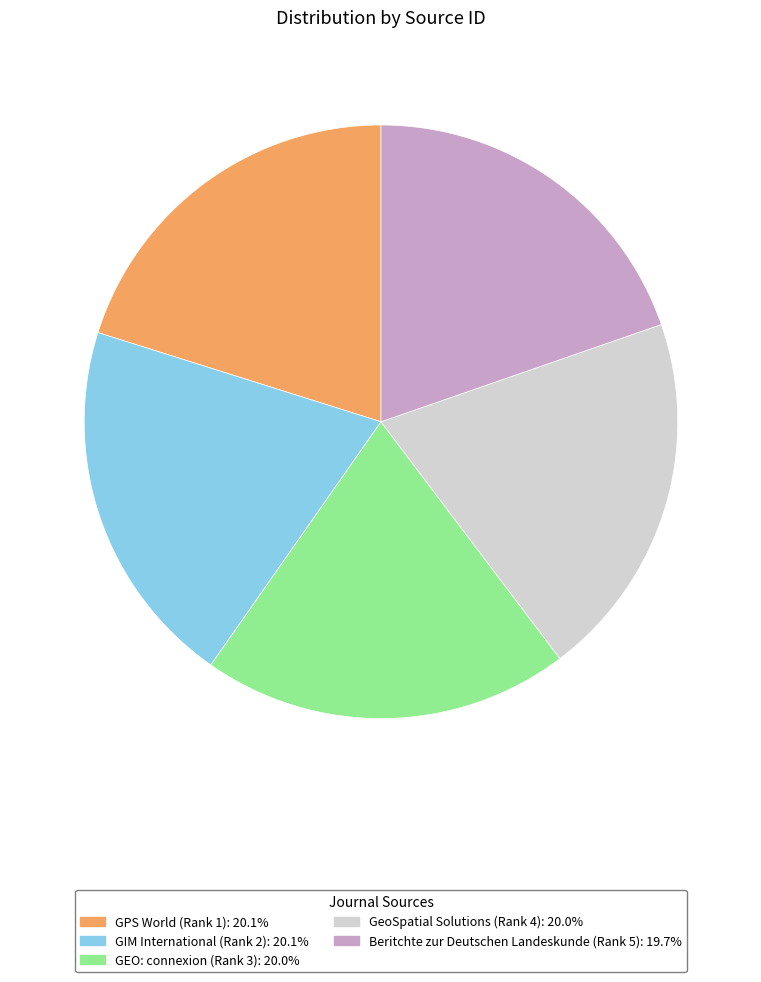

Is it true that Beritchte zur Deutschen Landeskunde (Rank 5) is 20% of the pie?

True